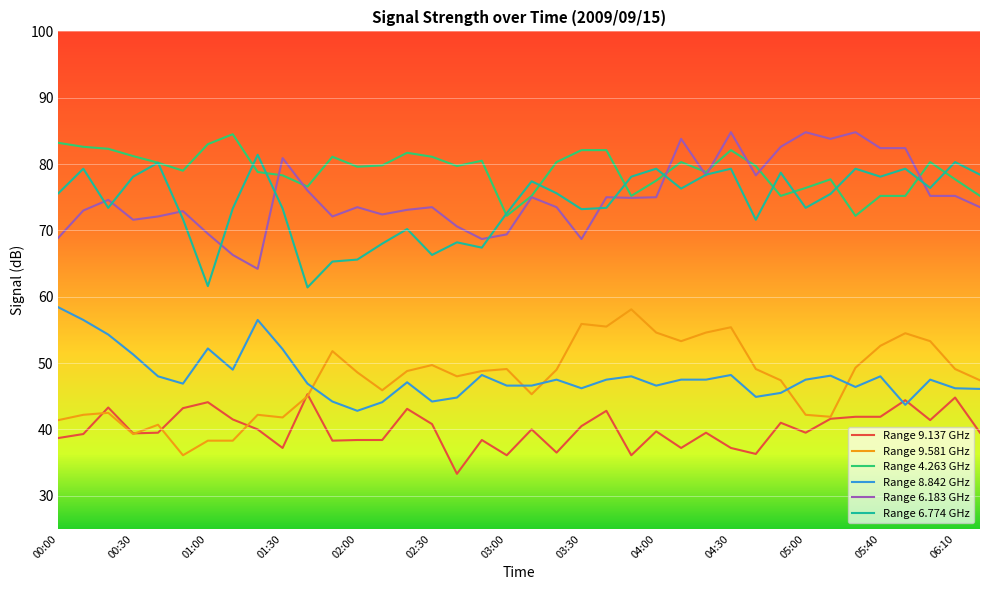

True or false: Range 9.581 GHz and Range 4.263 GHz intersect in this chart.

False